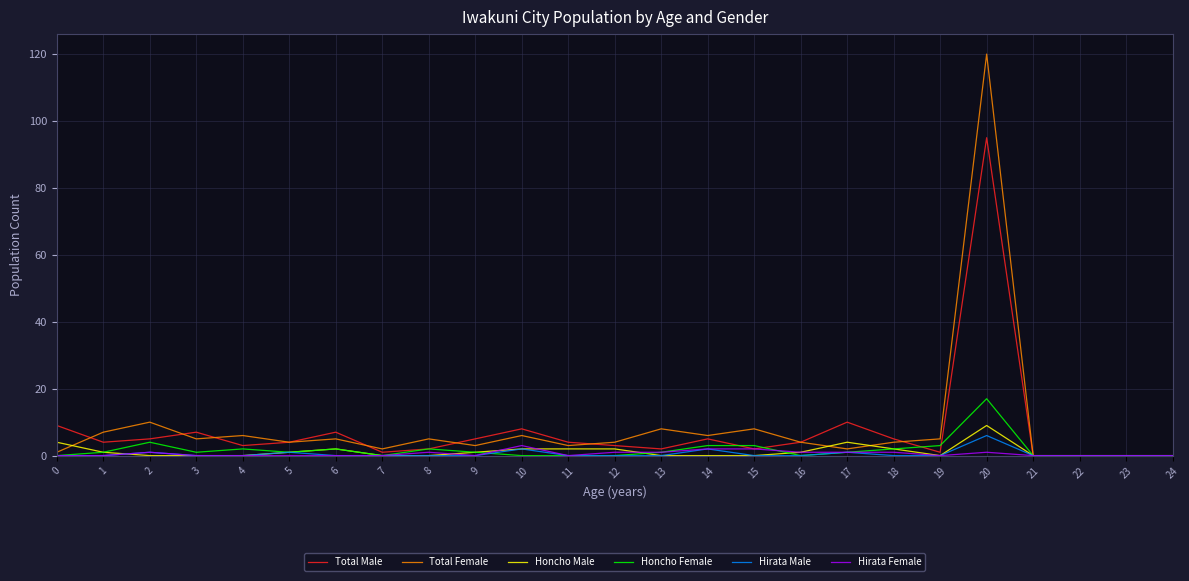

The value of Hirata Male at 8 is 0. True or false?

True